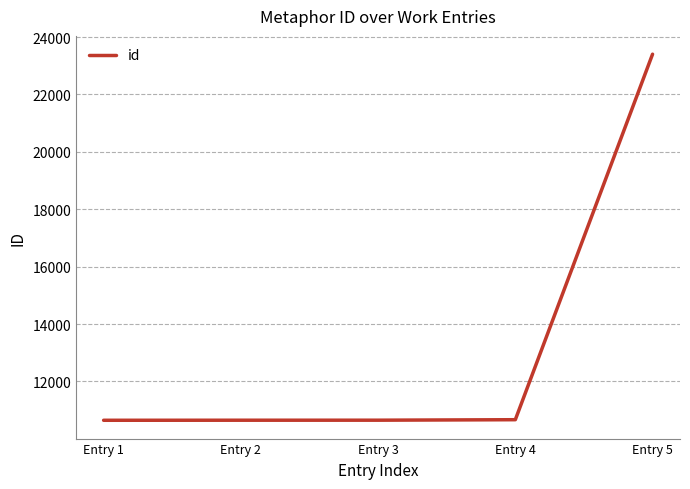

How many categories are shown in the chart?

5